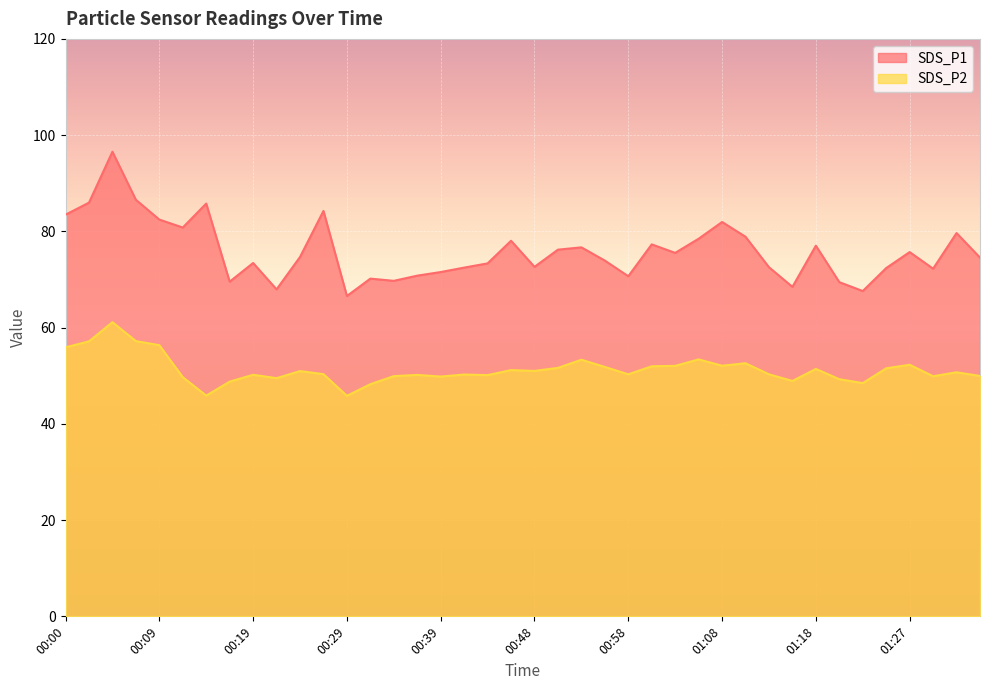

Reading left to right, what are all the values shown in this chart?

SDS_P1: 83.5	86.0	96.5	86.6	82.5	80.8	85.8	69.5	73.4	68.0	74.7	84.2	66.6	70.2	69.7	70.8	71.5	72.5	73.3	78.0	72.6	76.2	76.7	73.9	70.7	77.3	75.5	78.5	82.0	78.9	72.5	68.5	77.0	69.5	67.6	72.4	75.7	72.2	79.7	74.5
SDS_P2: 55.9	57.1	61.1	57.2	56.4	49.7	45.9	48.8	50.2	49.5	51.0	50.3	45.8	48.2	49.9	50.2	49.8	50.2	50.1	51.2	51.0	51.6	53.3	51.8	50.3	52.0	52.0	53.4	52.1	52.6	50.3	48.9	51.4	49.3	48.5	51.5	52.3	49.9	50.7	50.0